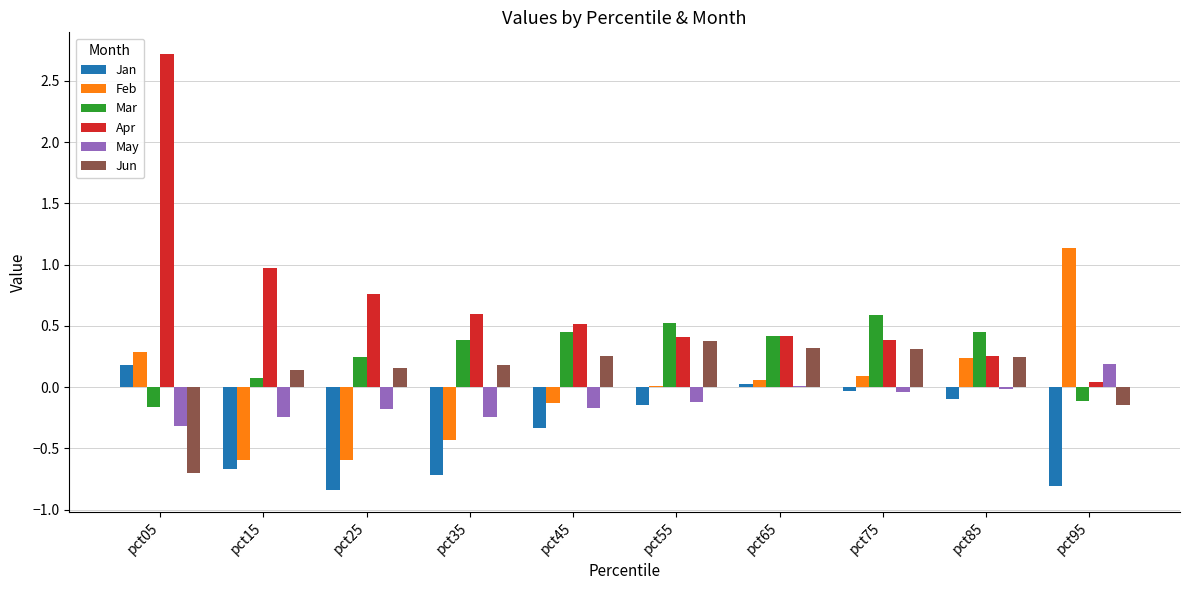

What is the sum of all May values?

-1.1